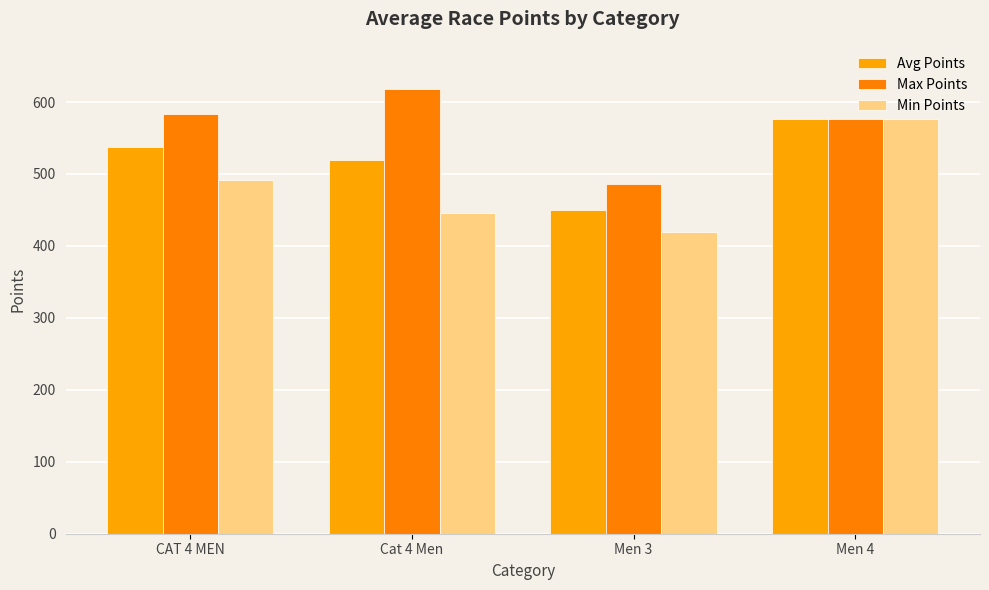

What are all the series names shown in the legend?

Avg Points, Max Points, Min Points